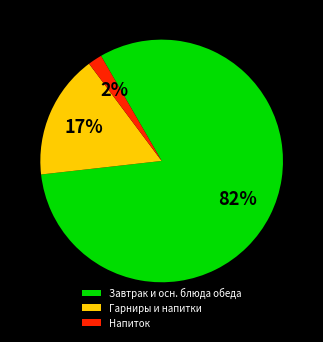

What is the smallest slice in the pie chart?

Напиток